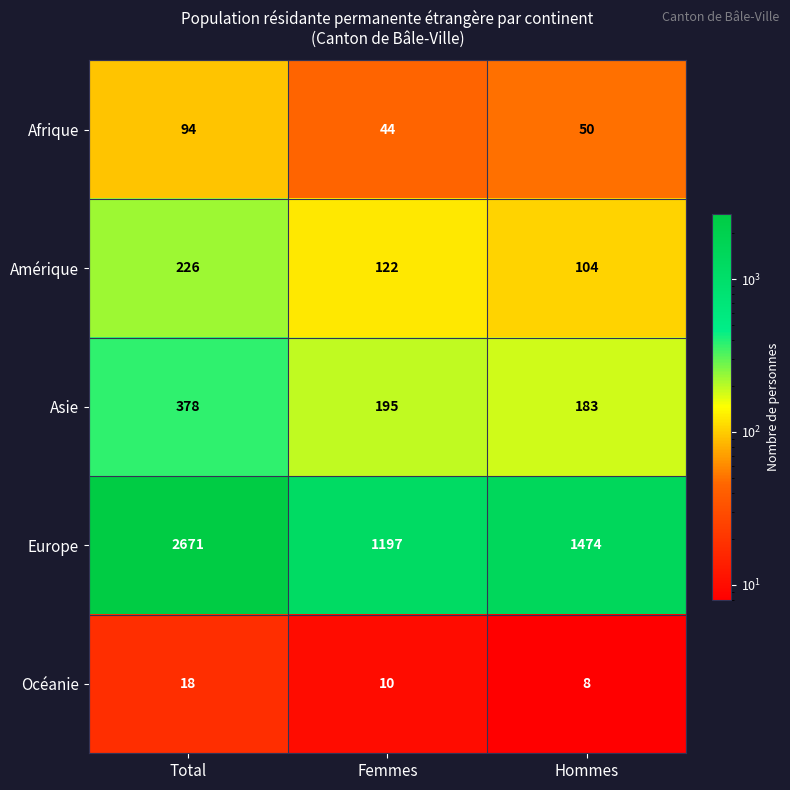

Which series has the largest total across all categories?

Europe